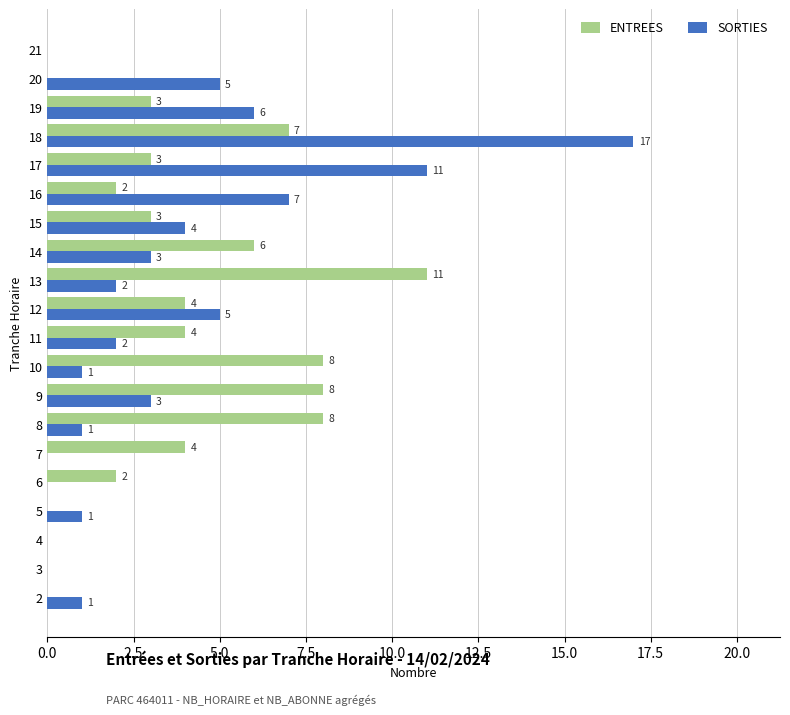

What is the sum of all ENTREES values?

73